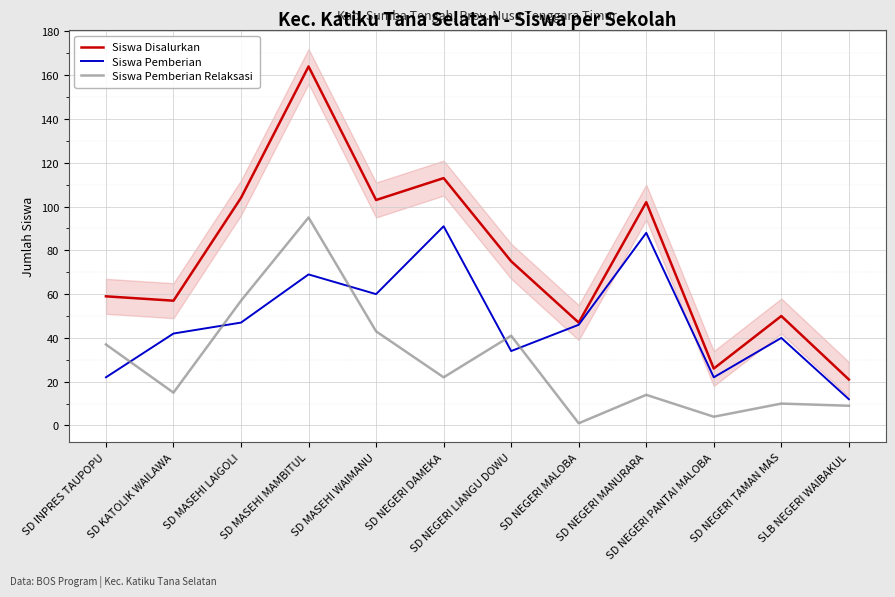

True or false: Siswa Disalurkan has a value of 164 at SD MASEHI MAMBITUL.

True